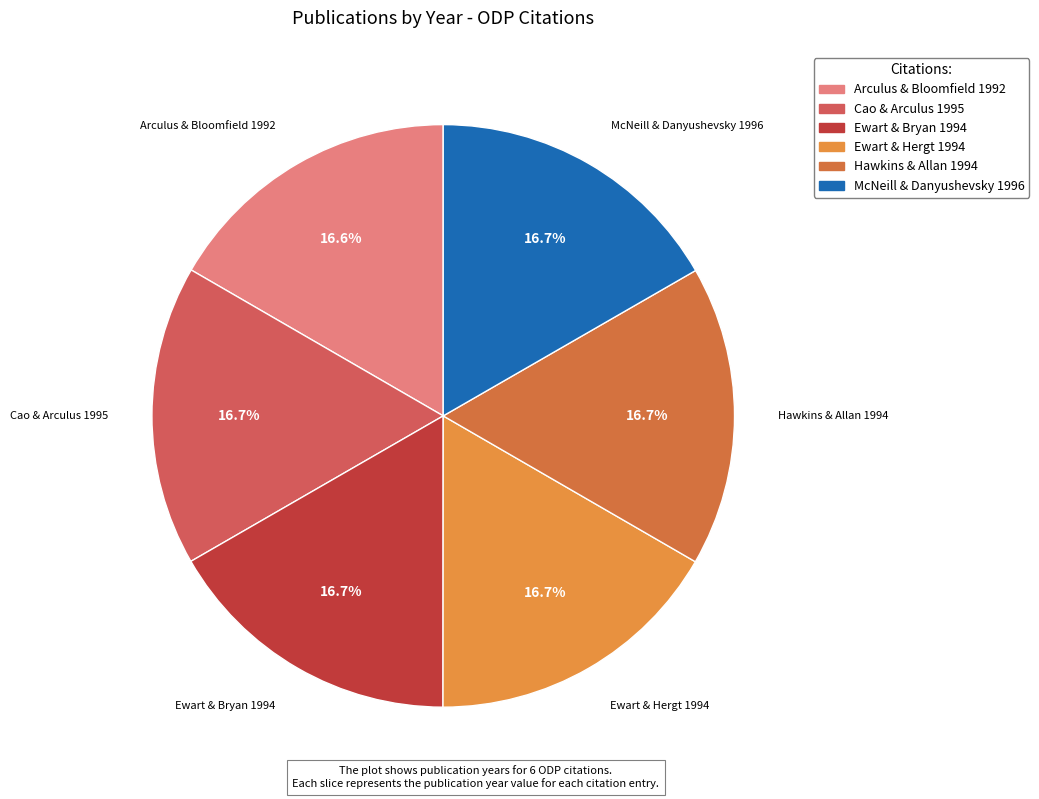

What percentage is the Arculus & Bloomfield 1992 slice, to the nearest percent?

17%